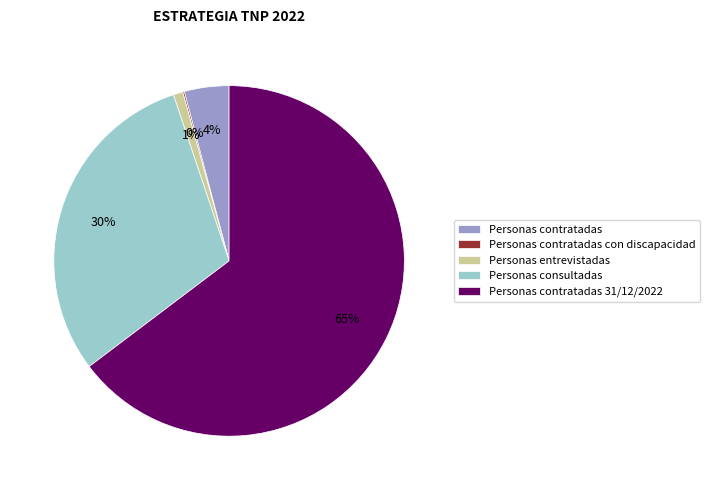

To the nearest percent, what percentage of the pie is Personas contratadas?

4%